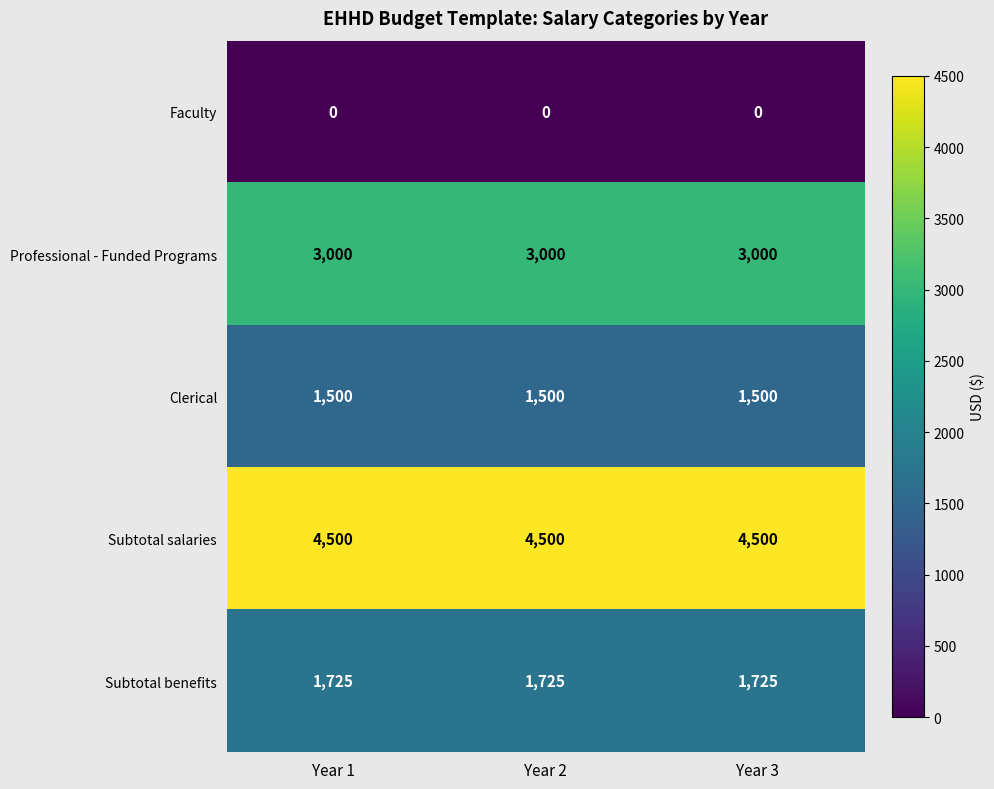

True or false: Subtotal benefits has a value of 1725 at Year 1.

True